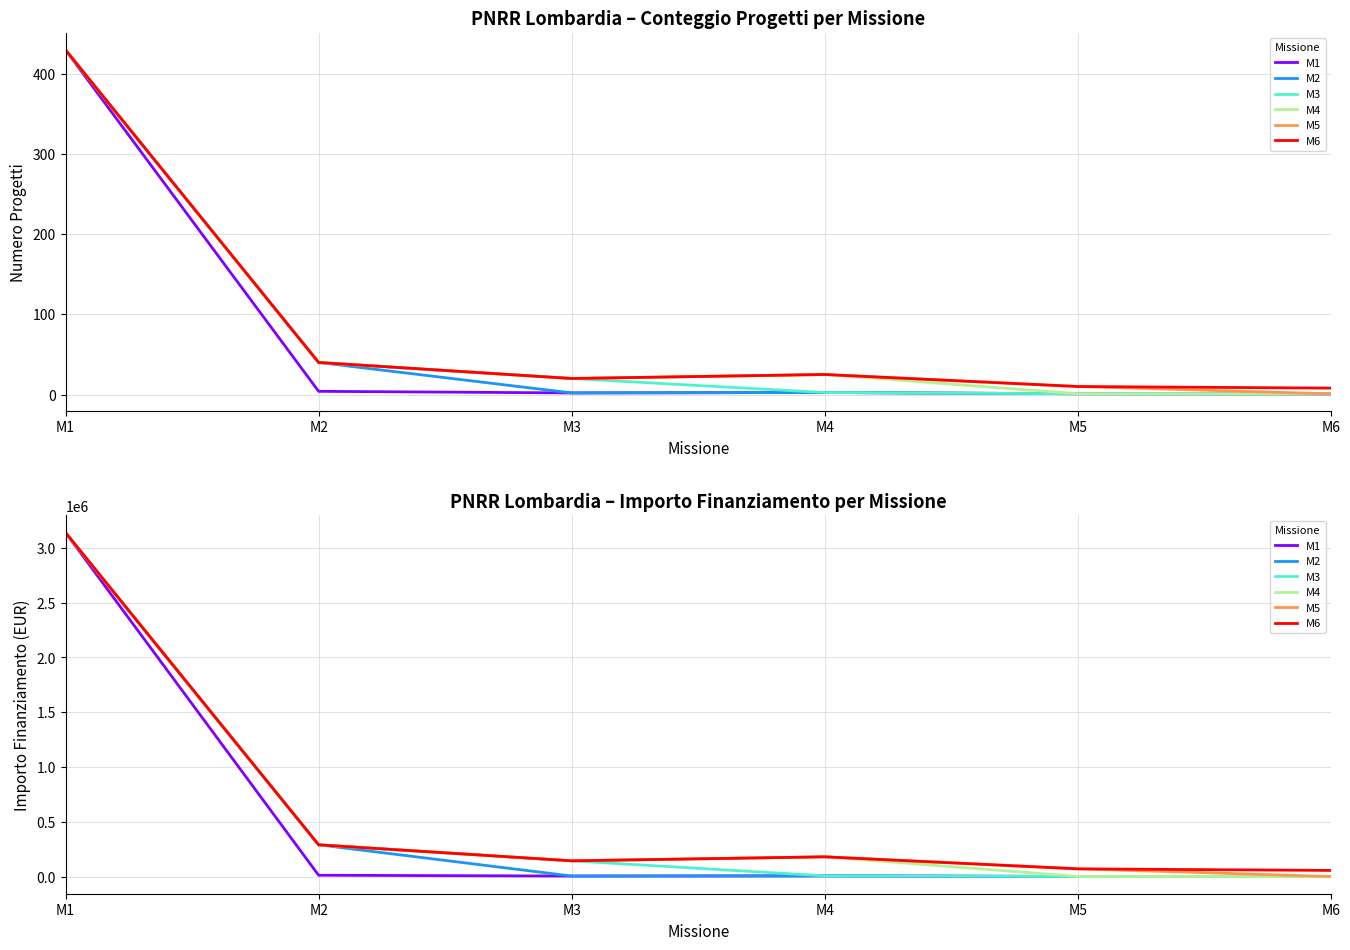

Which series changed the most between M1 and M6?

M1